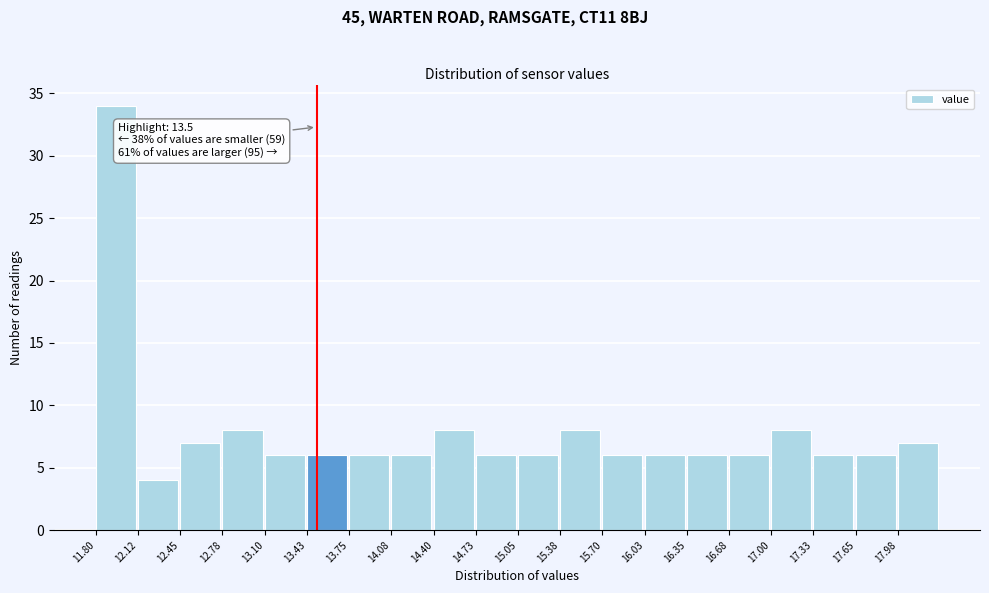

Over which range of the x-axis is the bar tallest?

11.800 to 12.125